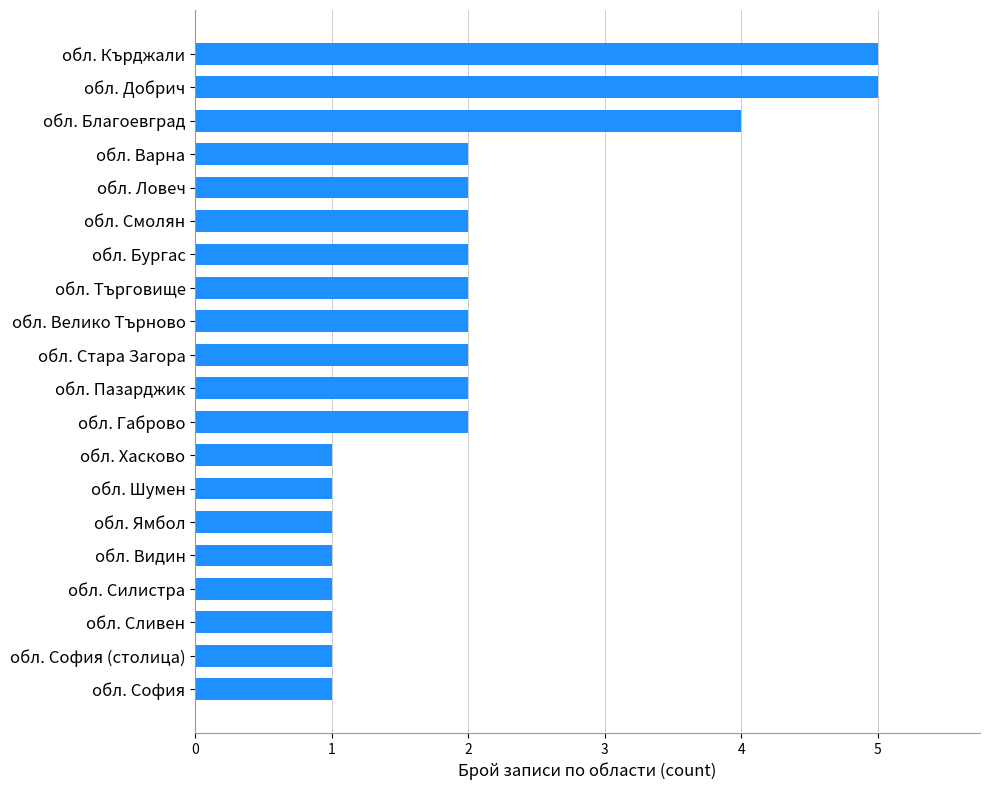

What is the greatest value displayed?

5